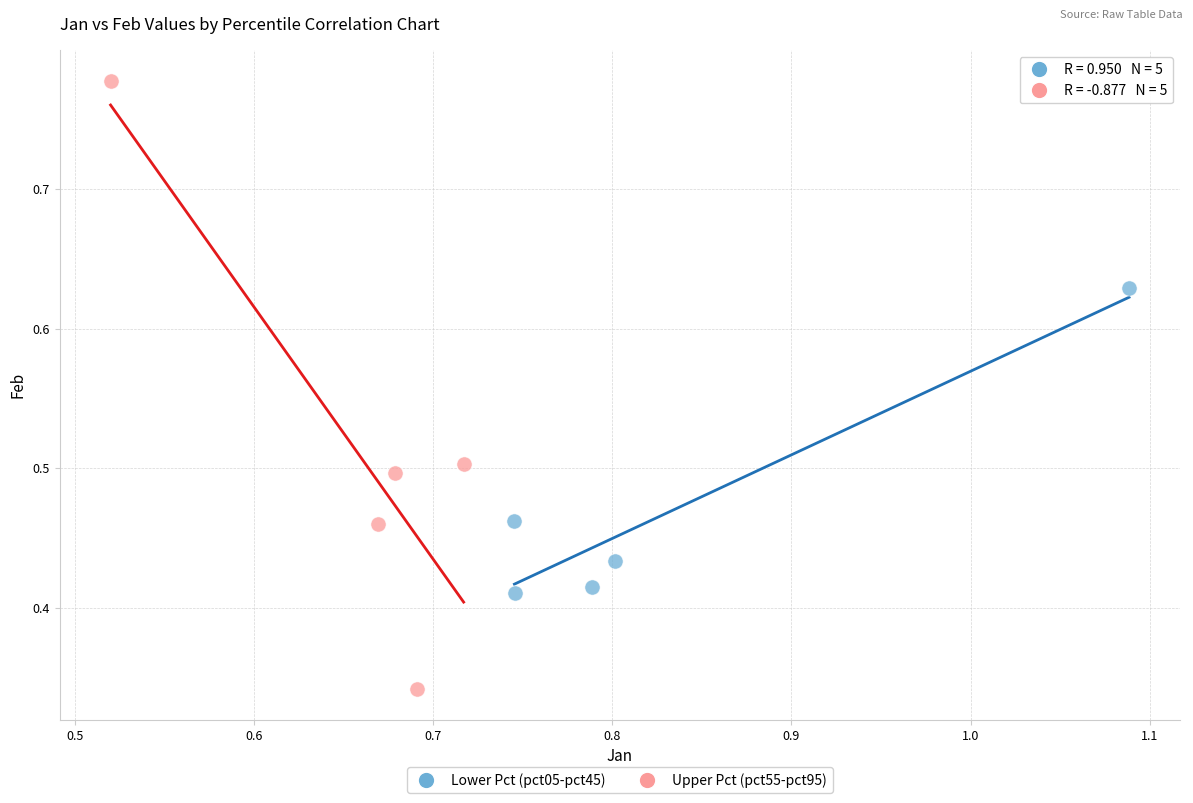

Which series contains the highest Y value?

Upper Pct (pct55-pct95)